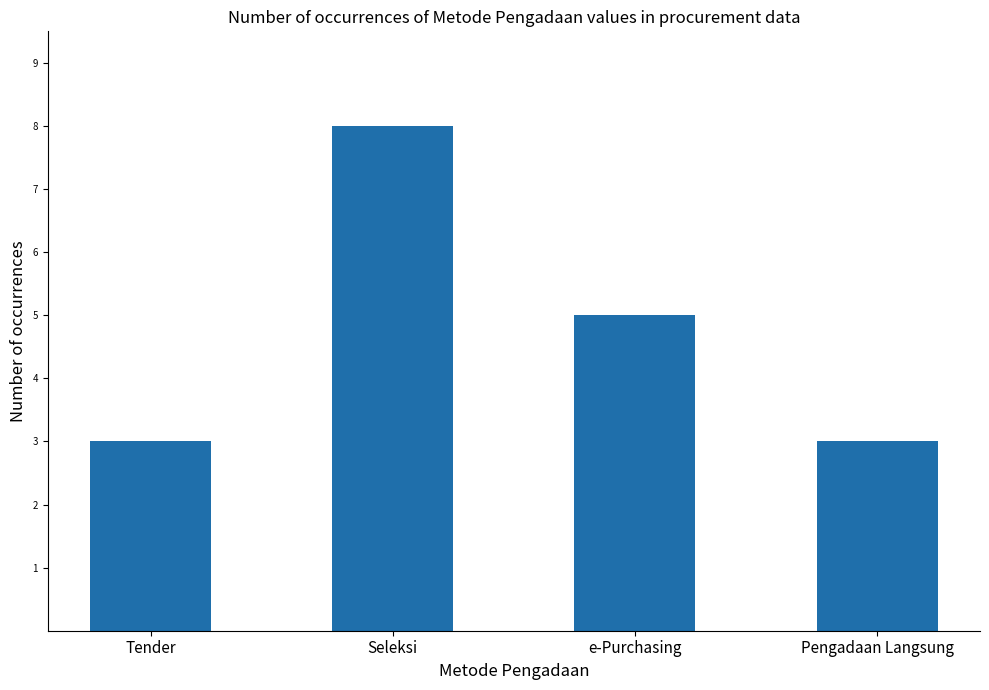

Where does the data first go above 5?

Seleksi